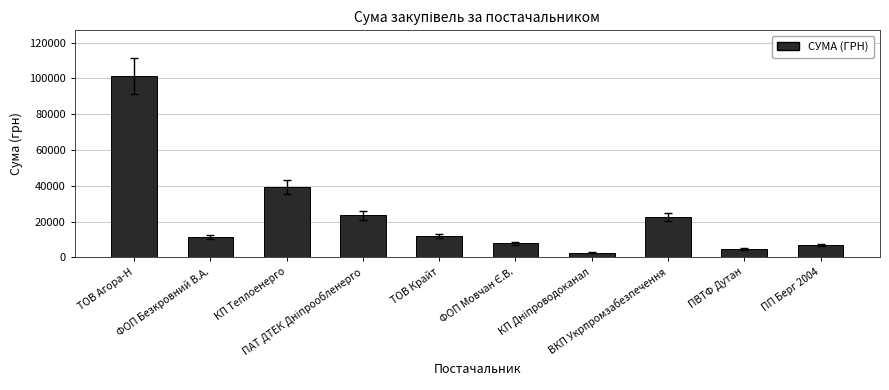

What is the average value?

23255.2